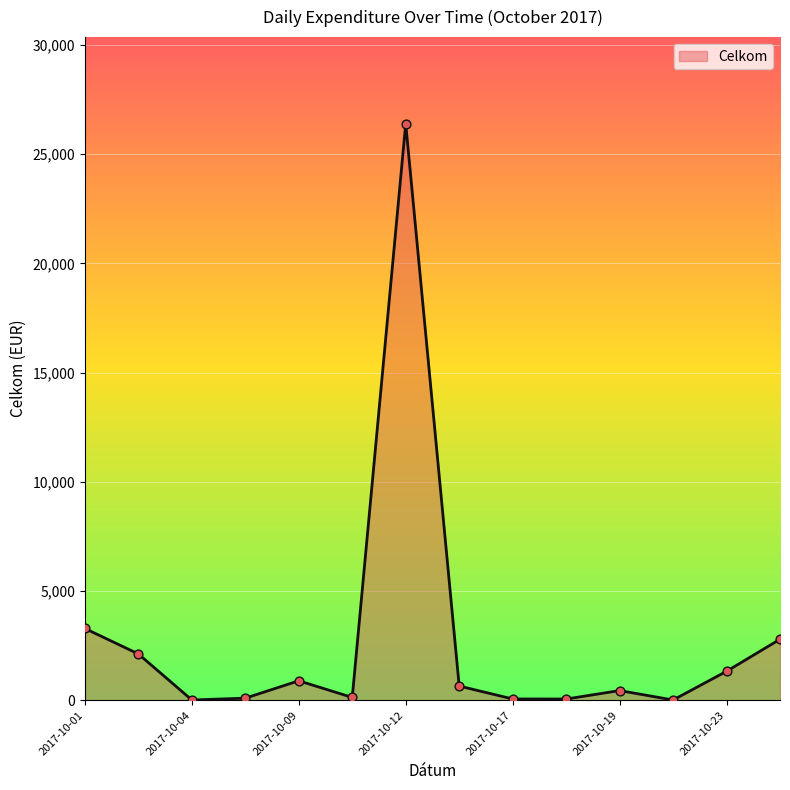

What is the greatest value displayed?

26396.0